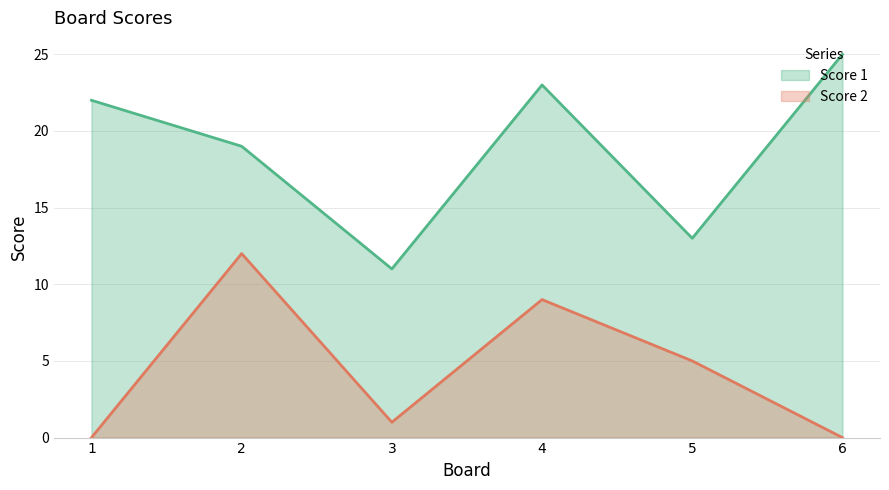

At which category is the sum across all series the highest?

4